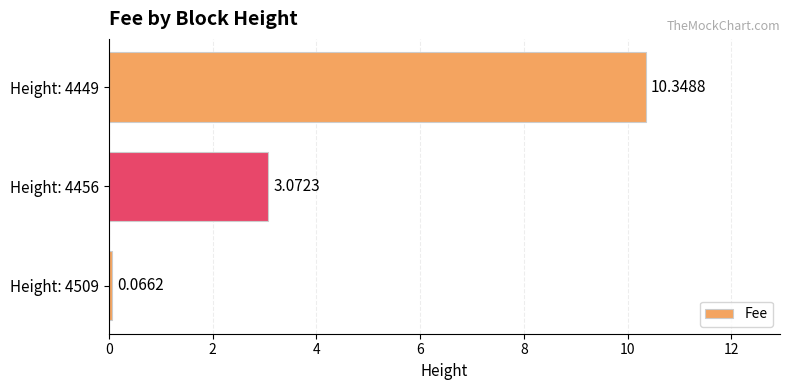

Rank the categories by value from highest to lowest.

Height: 4449, Height: 4456, Height: 4509